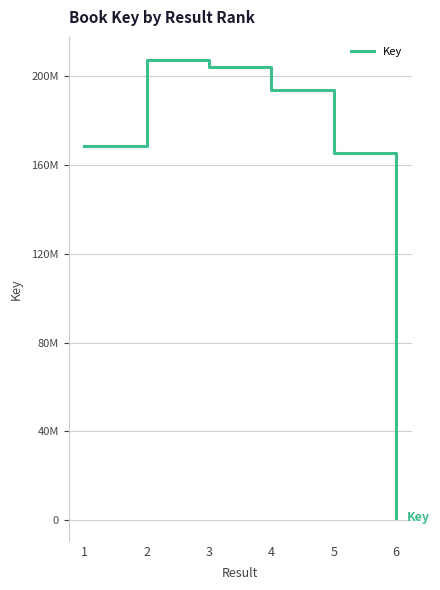

At which label is the value closest to 104168222?

5